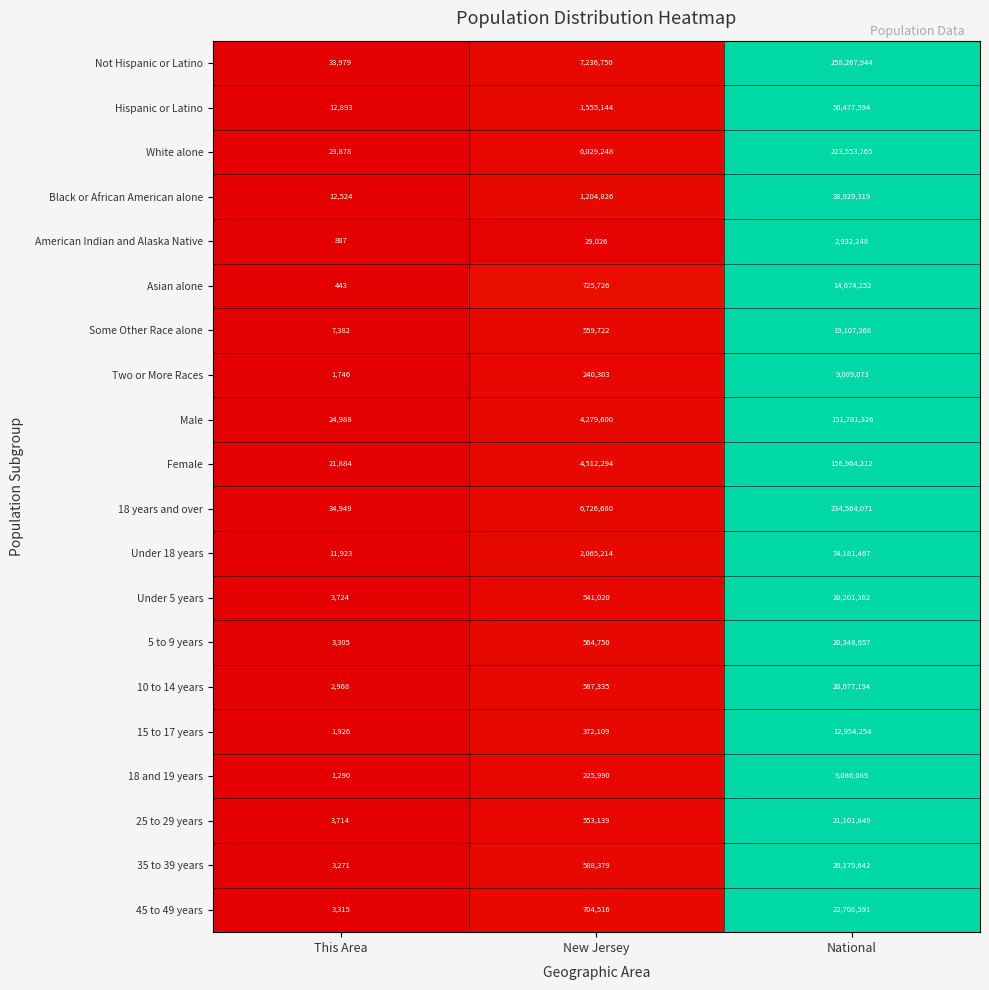

At which label is 35 to 39 years closest to 10091456?

New Jersey